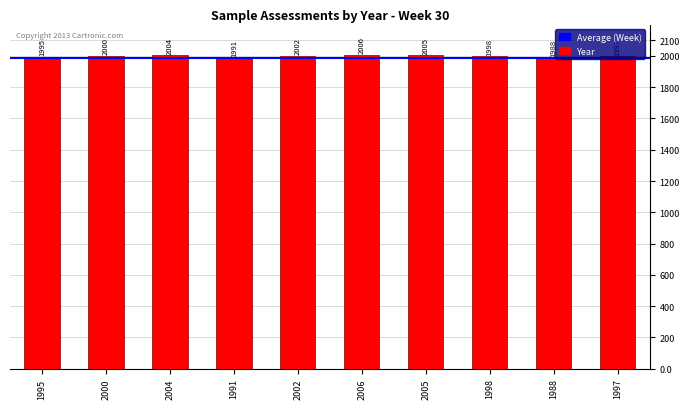

What position from the right is 2002?

6